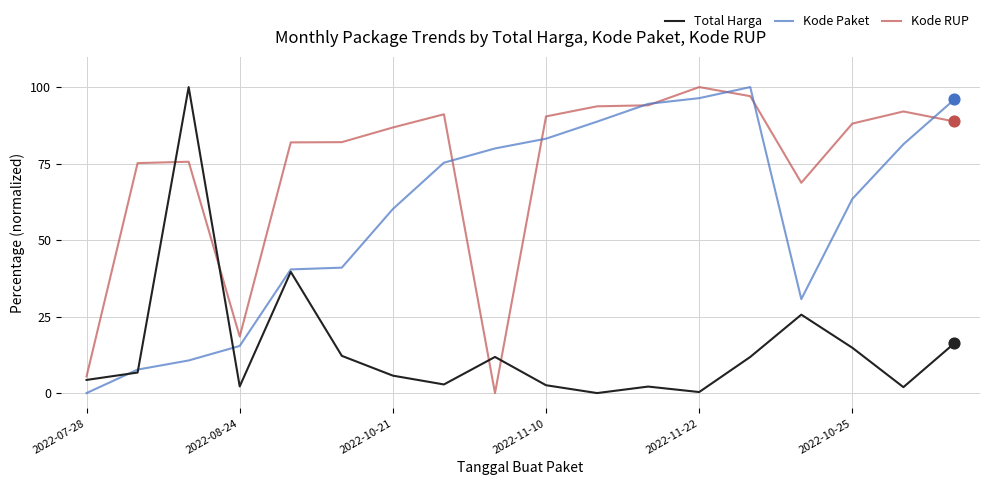

Which series has the largest total across all categories?

Kode RUP